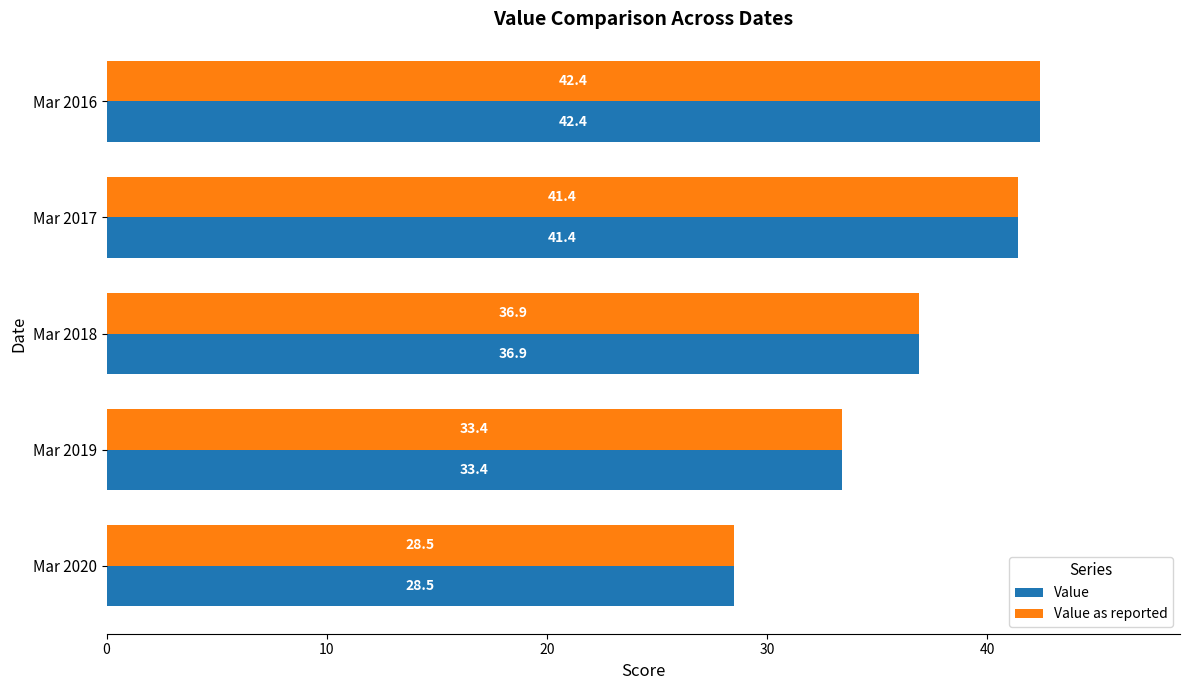

At which label does Value reach its peak?

Mar 2016